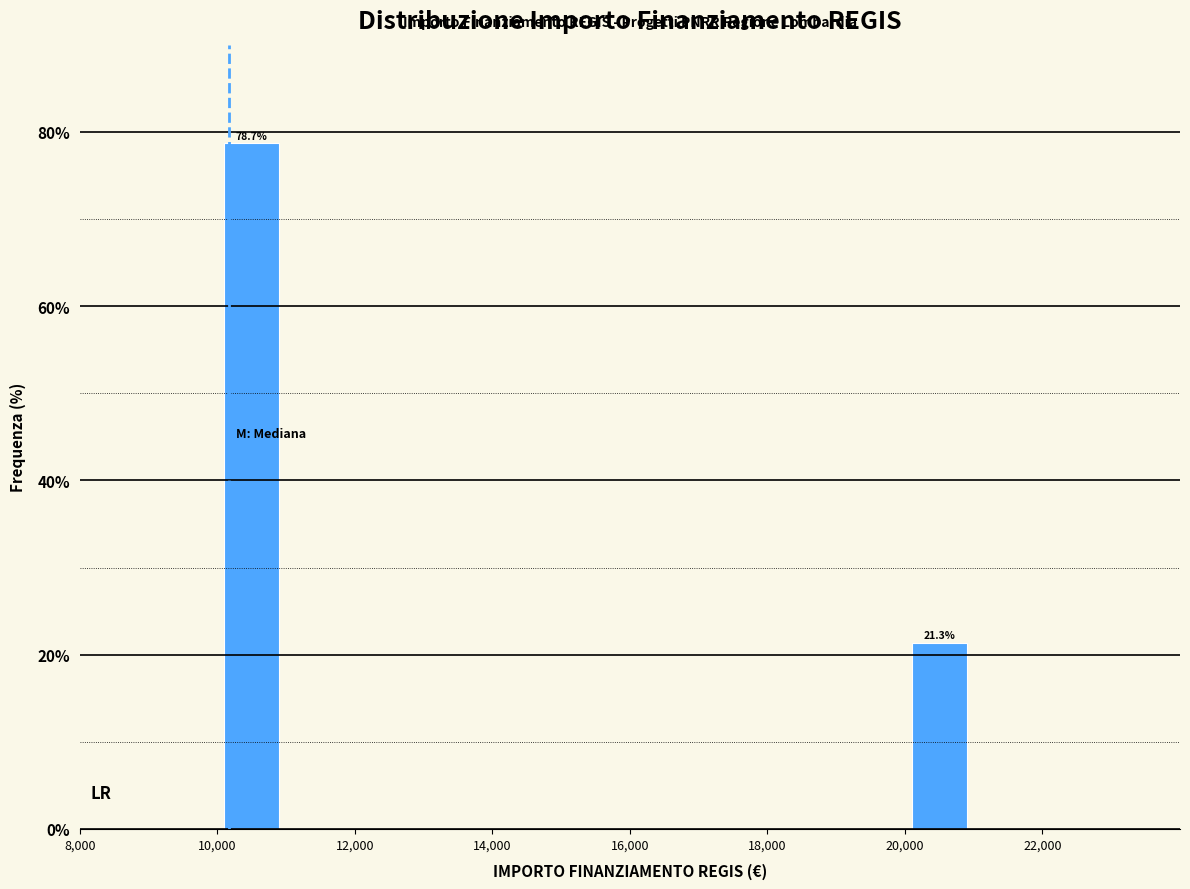

Over which range of the x-axis is the bar tallest?

10000 to 11000